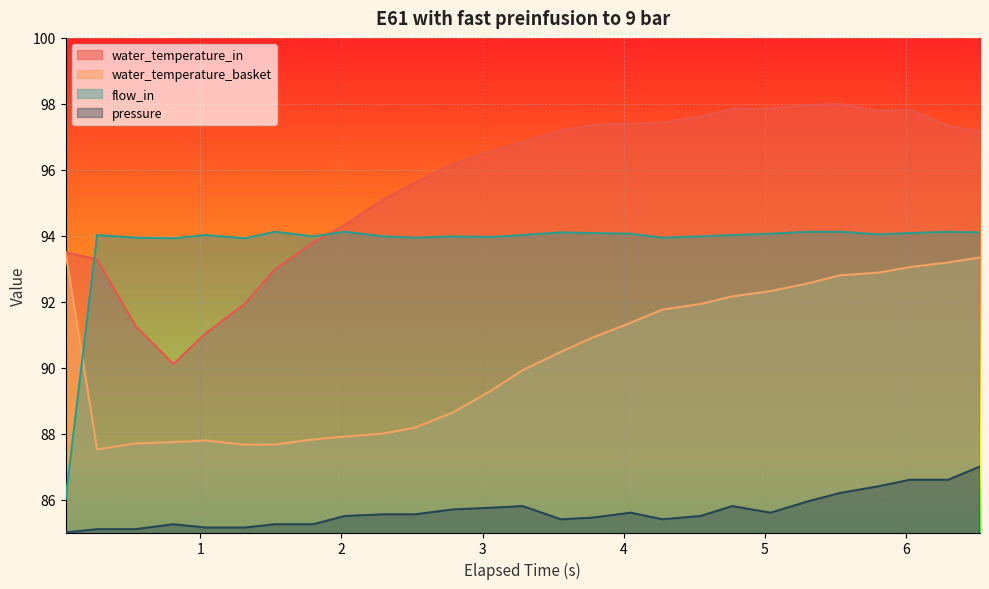

True or false: water_temperature_basket and flow_in cross at least once.

True